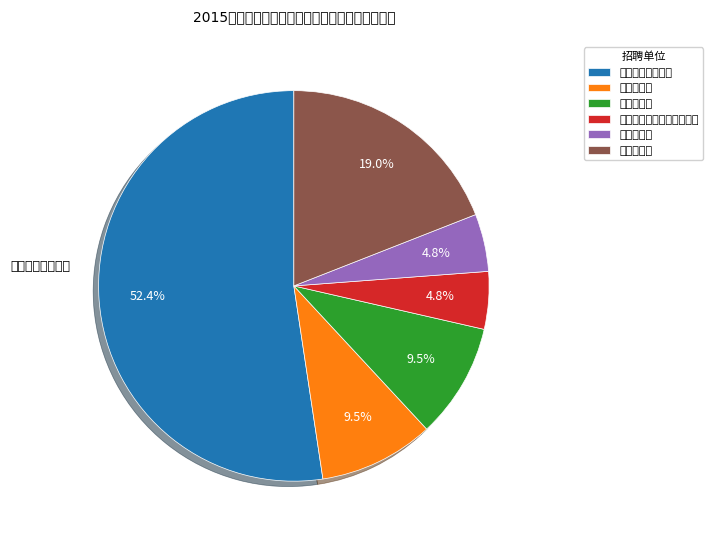

Which slice is the smallest?

共青城市城区小学（限招）